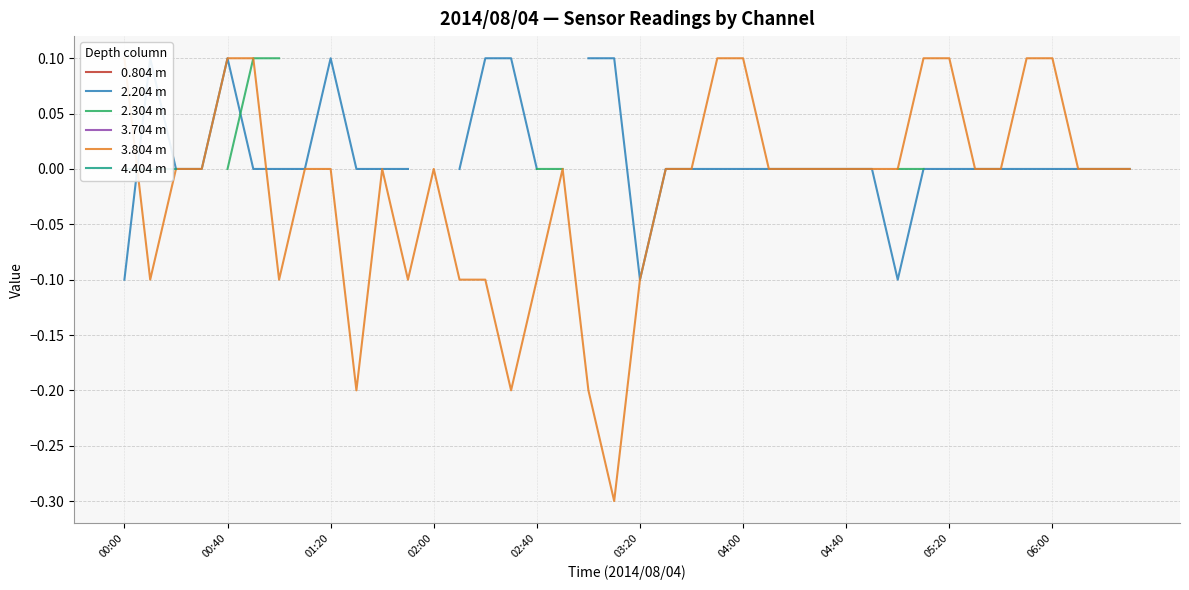

True or false: 4.404 m and 3.704 m cross at least once.

False